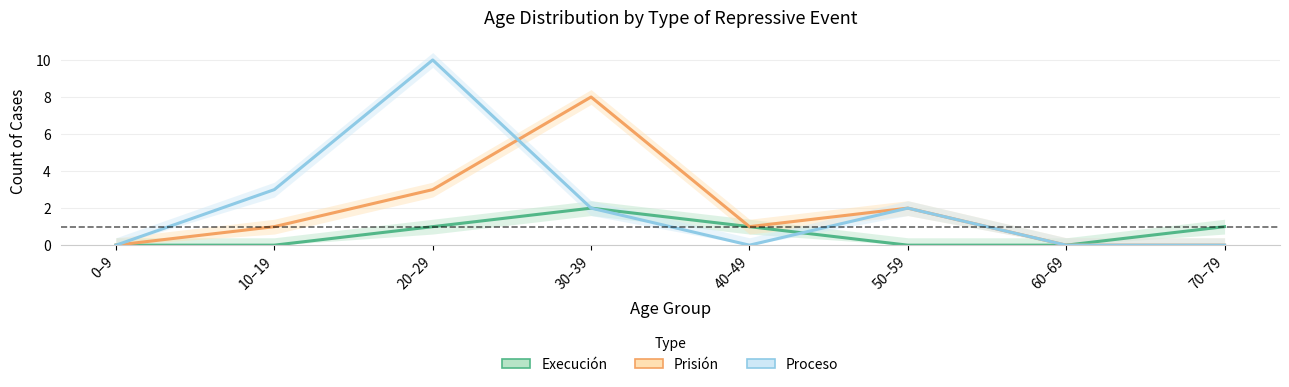

Is it true that Execución equals -1 at 10–19?

False